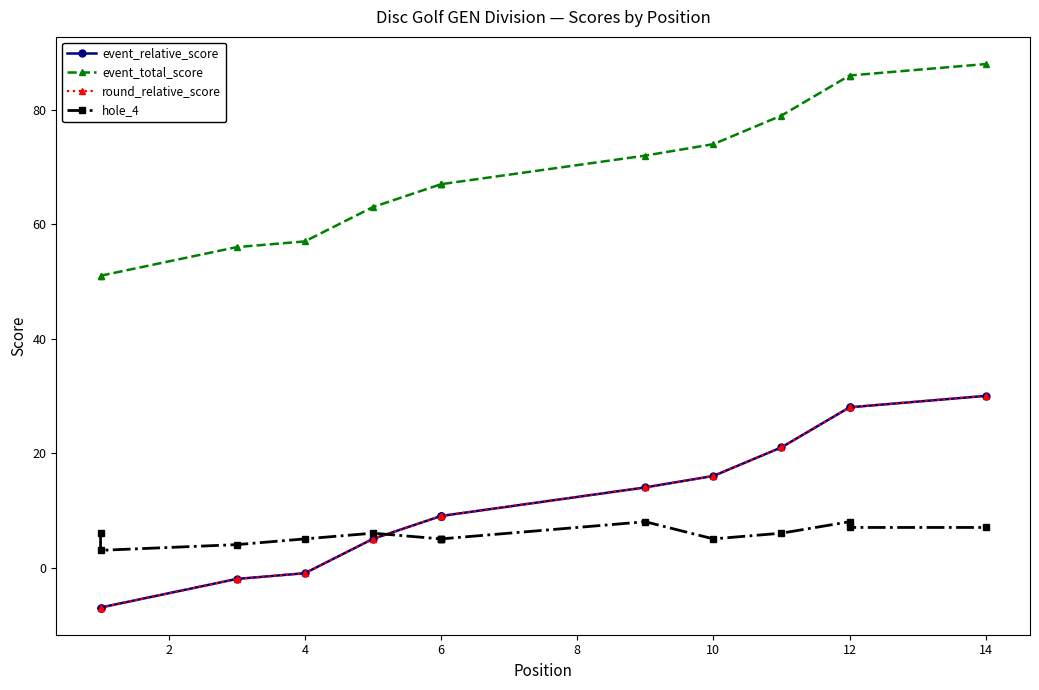

True or false: event_total_score has more than 1 points higher than both neighbors.

False